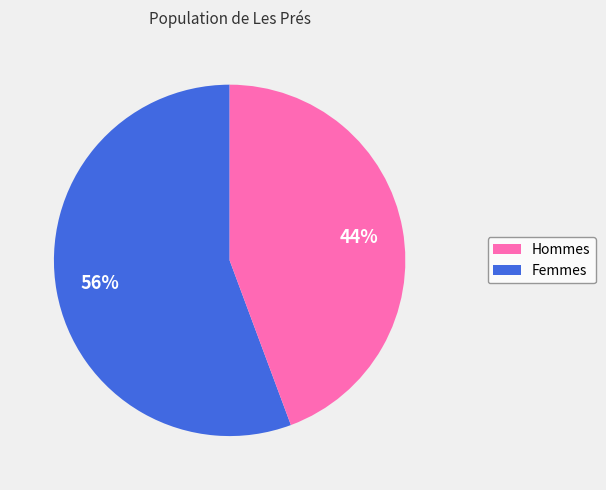

Do Femmes and Hommes together represent more than half of the pie?

Yes